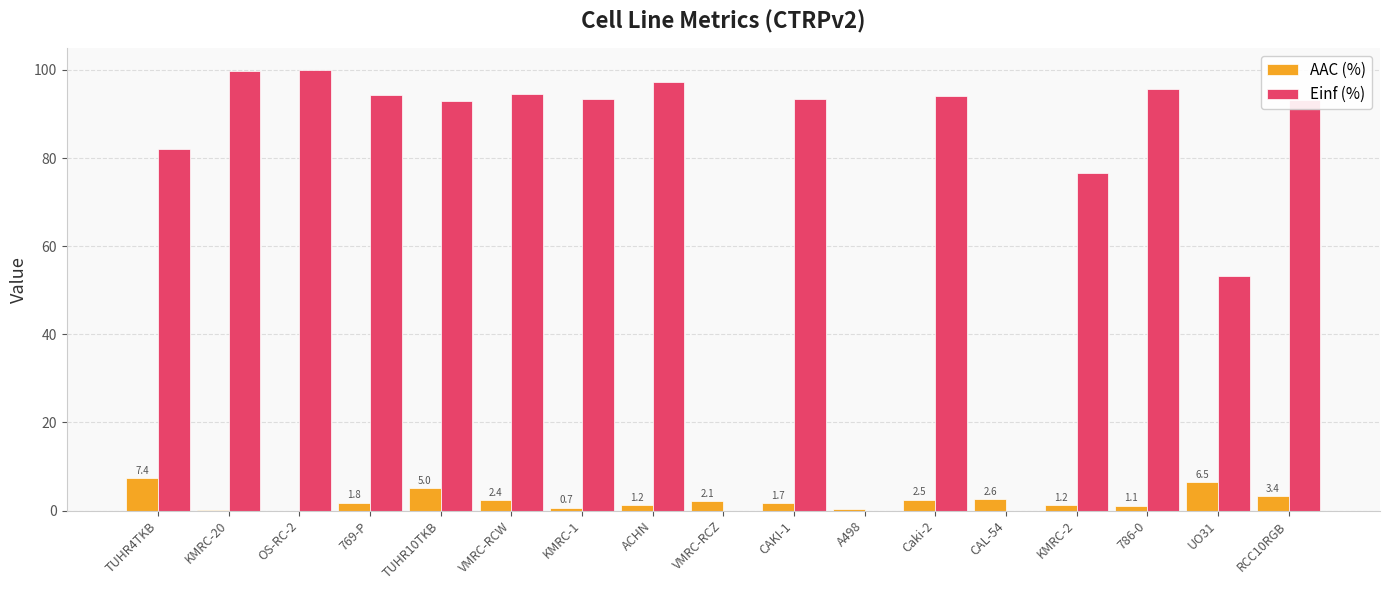

What are all the series names shown in the legend?

AAC (%), Einf (%)